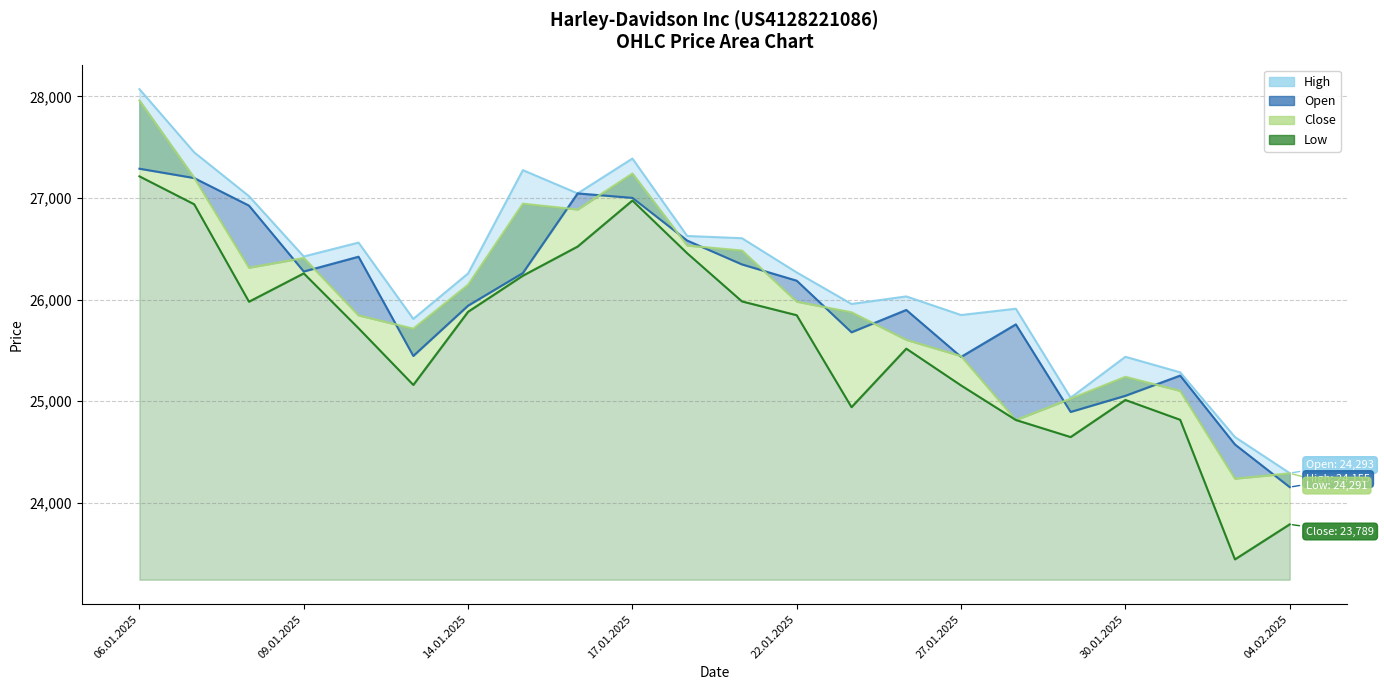

At which category does the chart reach its peak across all series?

06.01.2025